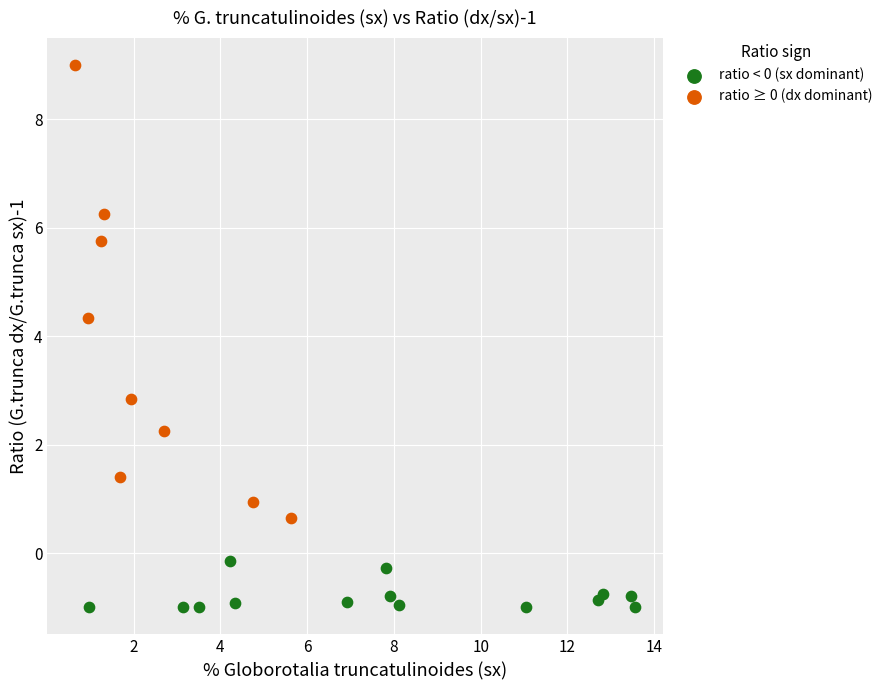

What are all the series names shown in the legend?

ratio < 0 (sx dominant), ratio ≥ 0 (dx dominant)